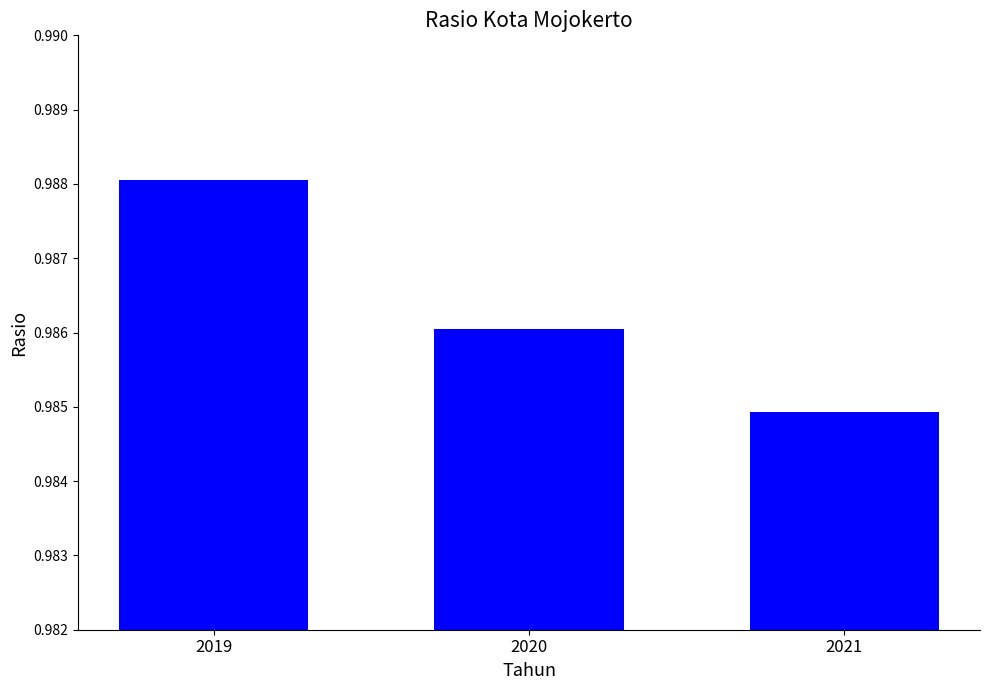

Which has a higher value, 2019 or 2021?

2019